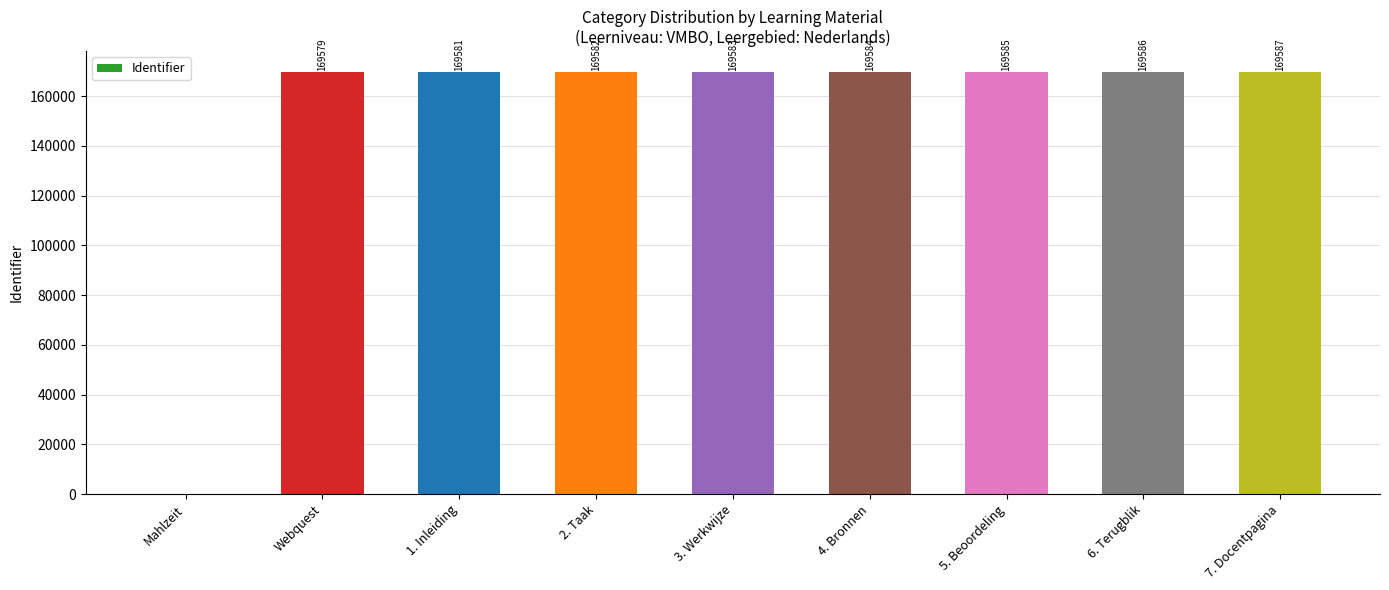

At which label is the value closest to 84793?

Webquest